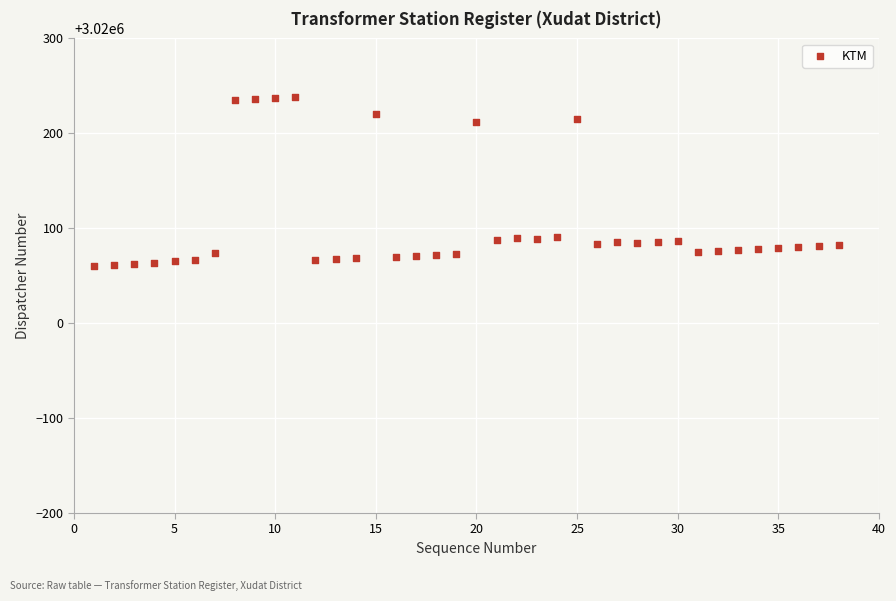

What is the range of X values (max minus min)?

37